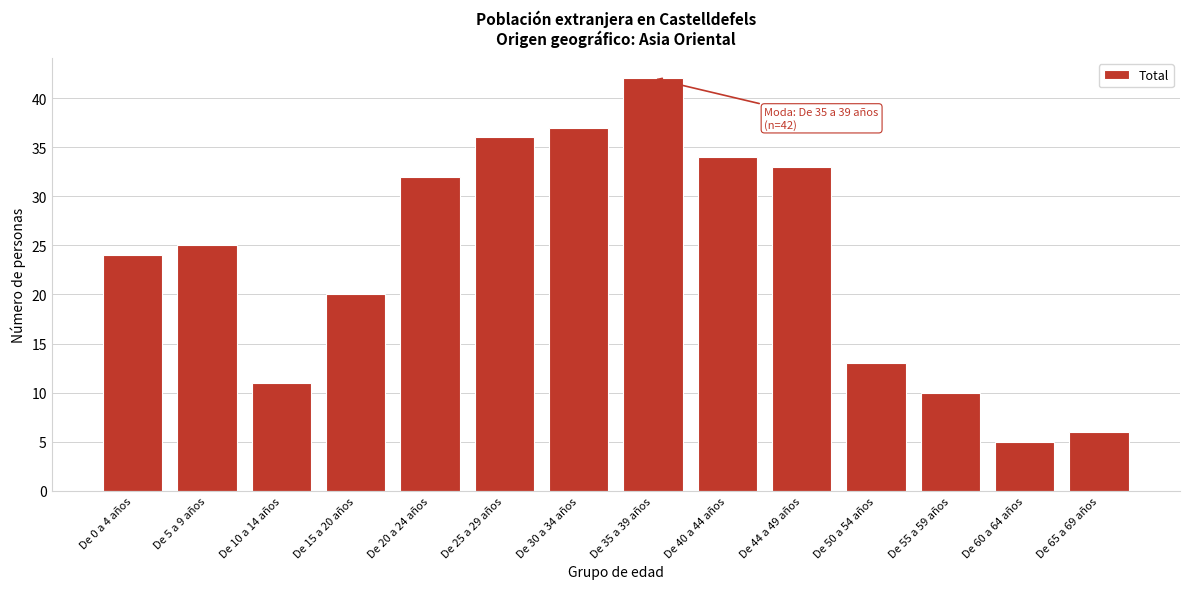

Reading left to right, transcribe all the data shown in this chart.

De 0 a 4 años=24	De 5 a 9 años=25	De 10 a 14 años=11	De 15 a 20 años=20	De 20 a 24 años=32	De 25 a 29 años=36	De 30 a 34 años=37	De 35 a 39 años=42	De 40 a 44 años=34	De 44 a 49 años=33	De 50 a 54 años=13	De 55 a 59 años=10	De 60 a 64 años=5	De 65 a 69 años=6